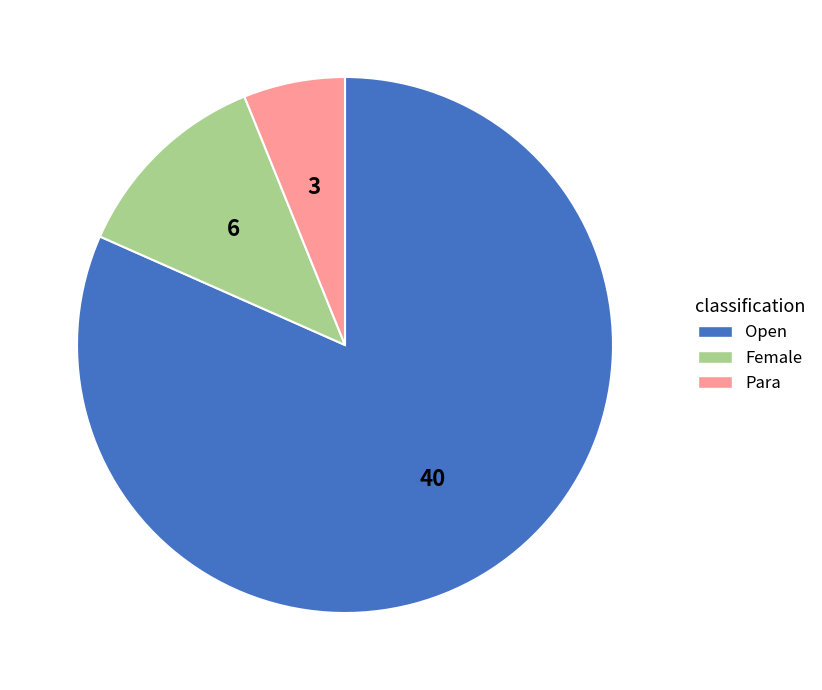

What is the ratio of the value at Female to the value at Para?

2.0